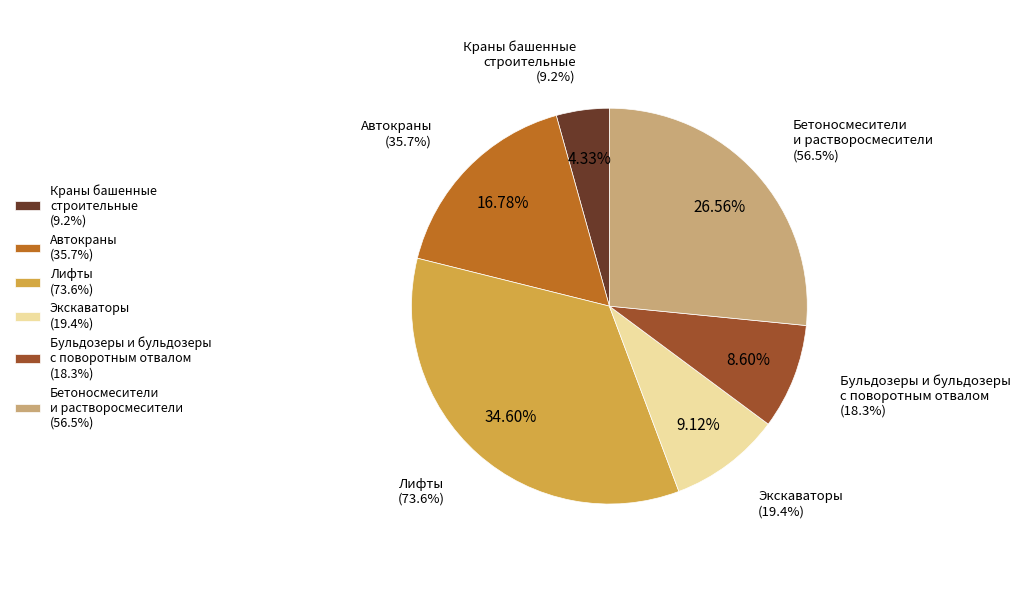

Count the number of slices in the pie.

6